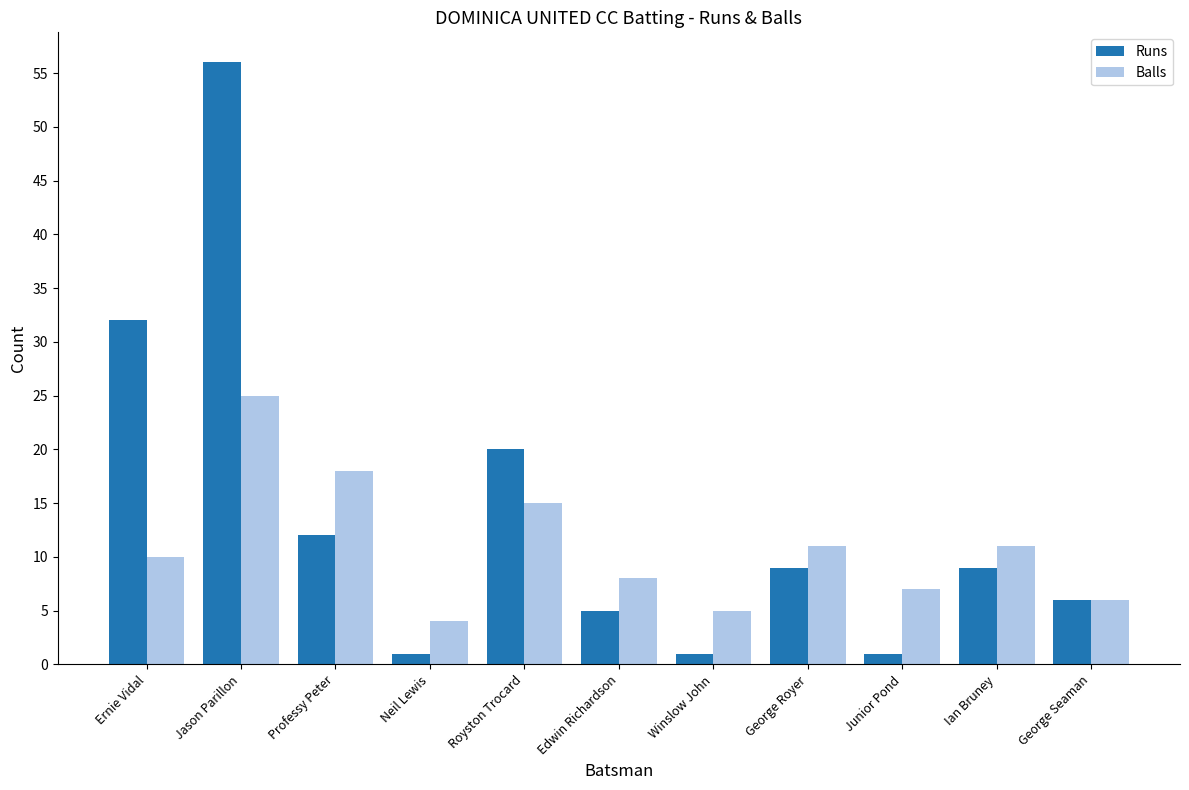

What is the value of the Balls bar at the 3rd from the left?

18